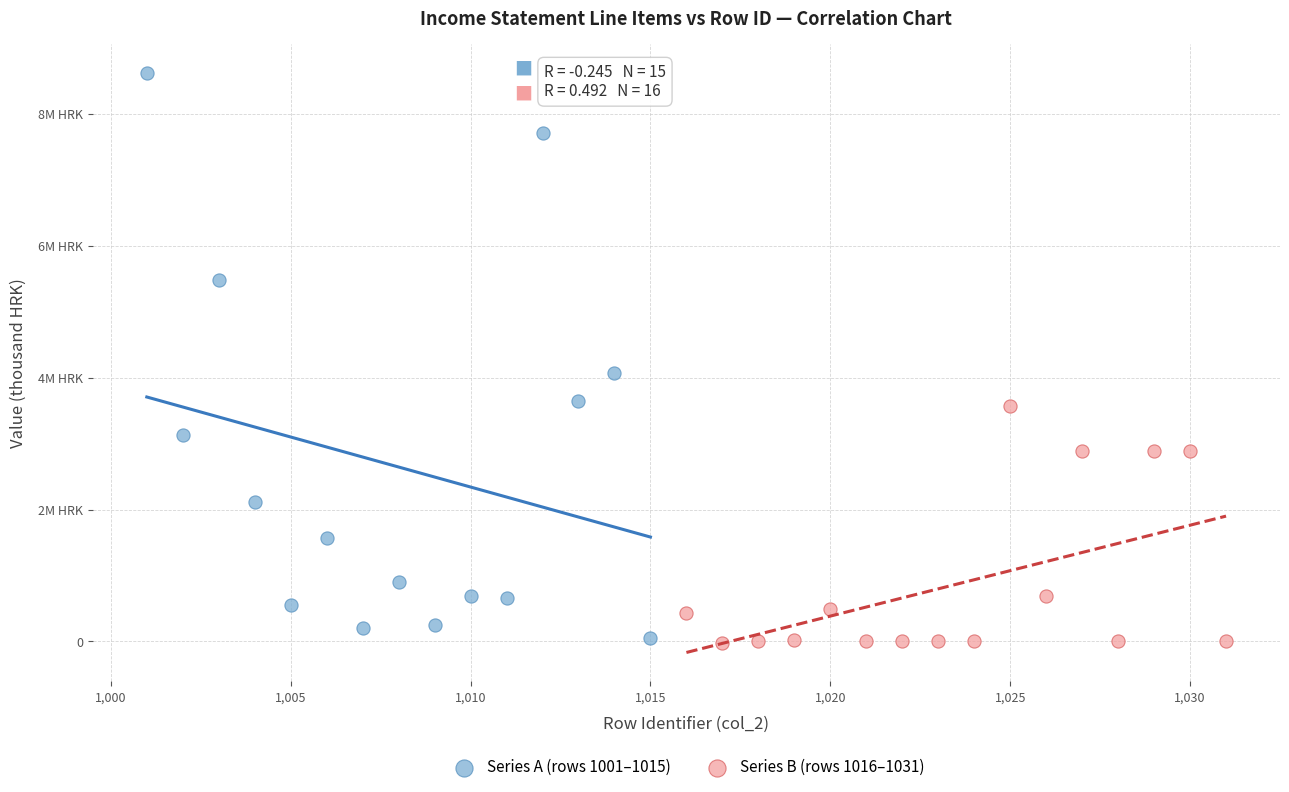

What are all the series names shown in the legend?

Series A (rows 1001–1015), Series B (rows 1016–1031)